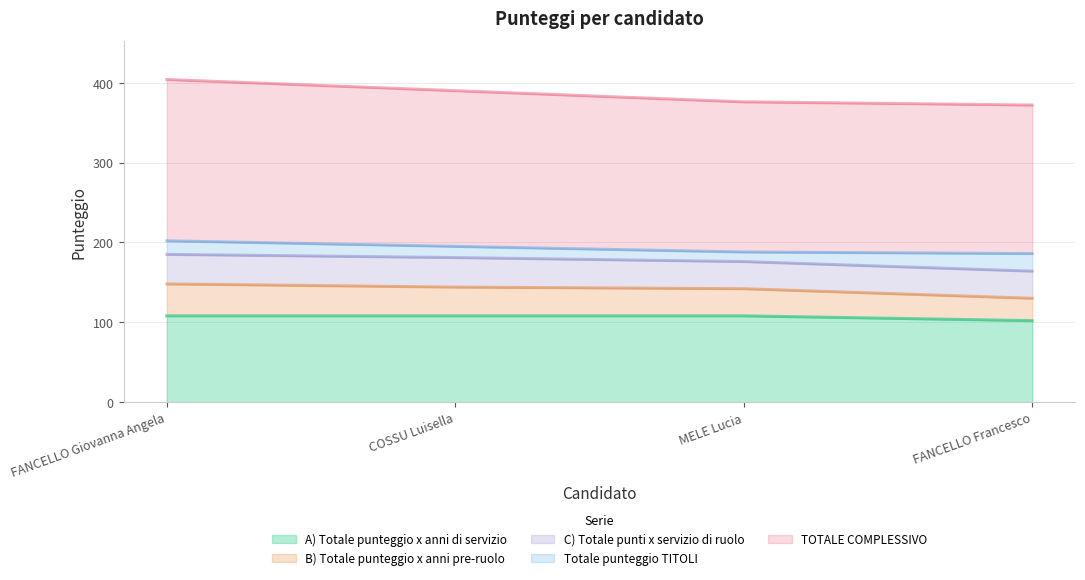

Which series has the largest total across all categories?

TOTALE COMPLESSIVO